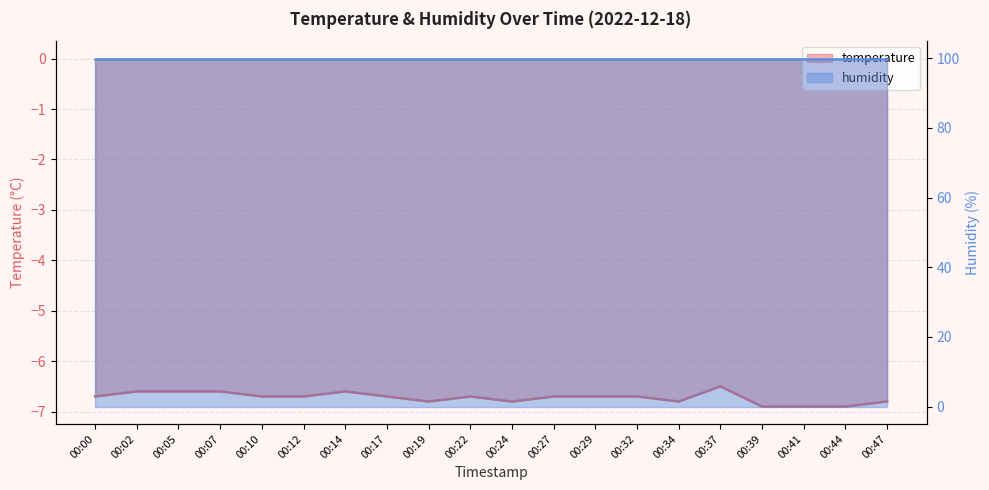

List the labels in order of value, largest first.

00:37, 00:02, 00:05, 00:07, 00:14, 00:00, 00:10, 00:12, 00:17, 00:22, 00:27, 00:29, 00:32, 00:19, 00:24, 00:34, 00:47, 00:39, 00:41, 00:44